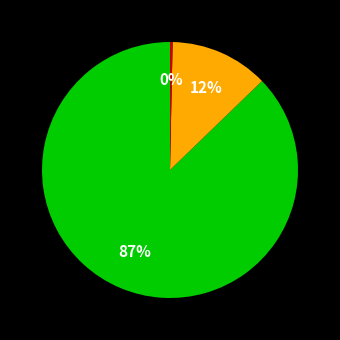

Does any single category account for the majority?

Yes